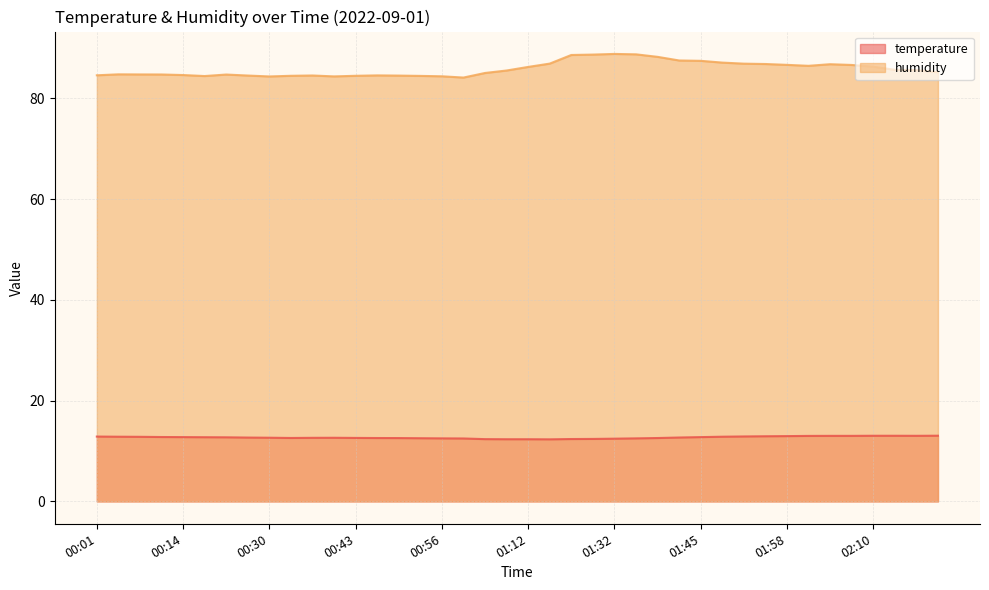

Where is humidity nearest to the value 86?

01:12